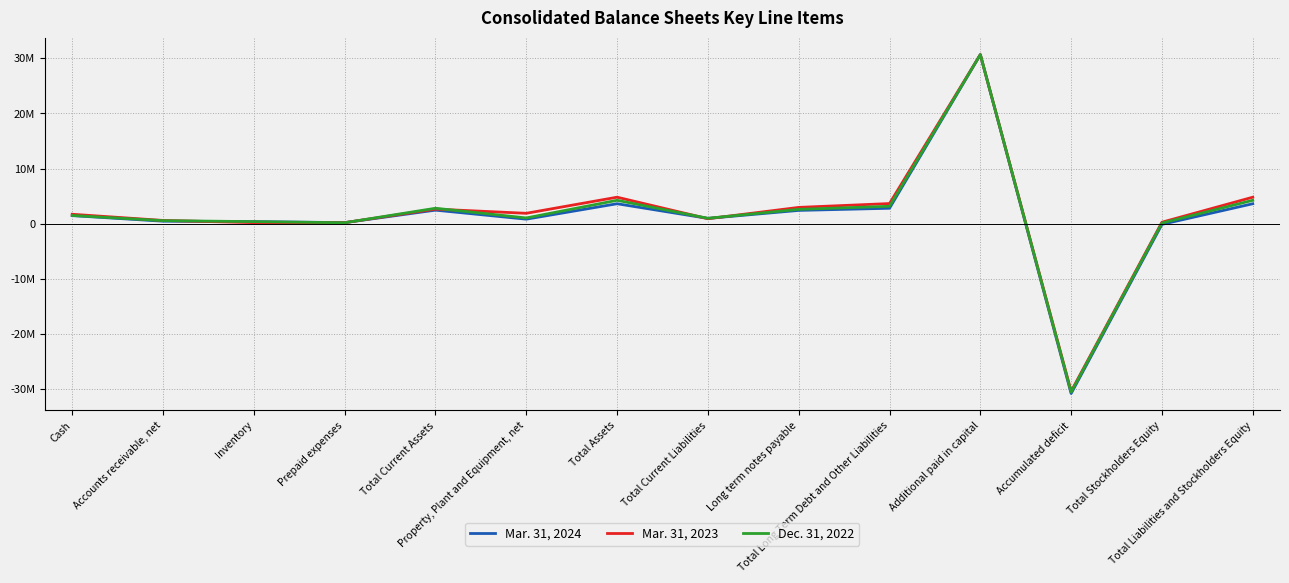

What are all the series names shown in the legend?

Mar. 31, 2024, Mar. 31, 2023, Dec. 31, 2022